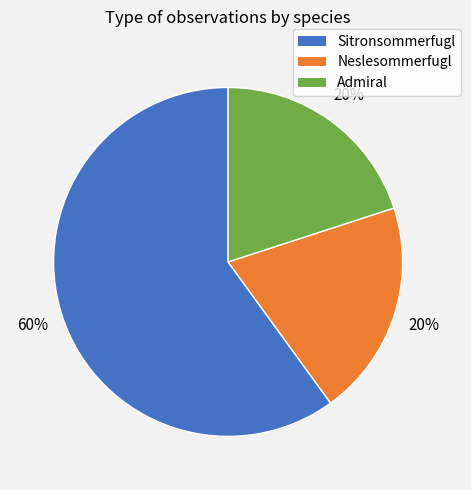

True or false: Sitronsommerfugl accounts for 60% of the total.

True